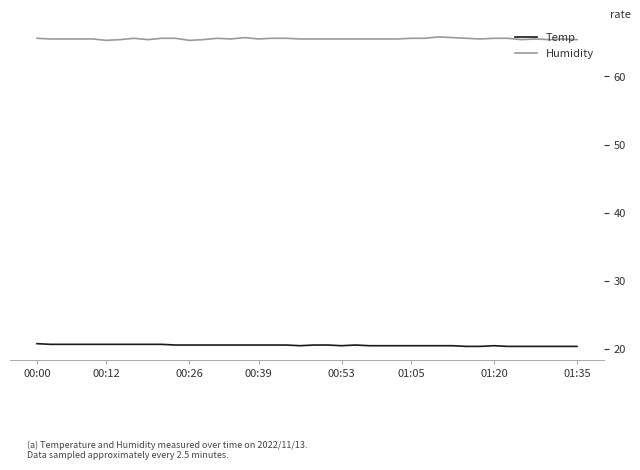

What is the sum of all Temp values?

822.5